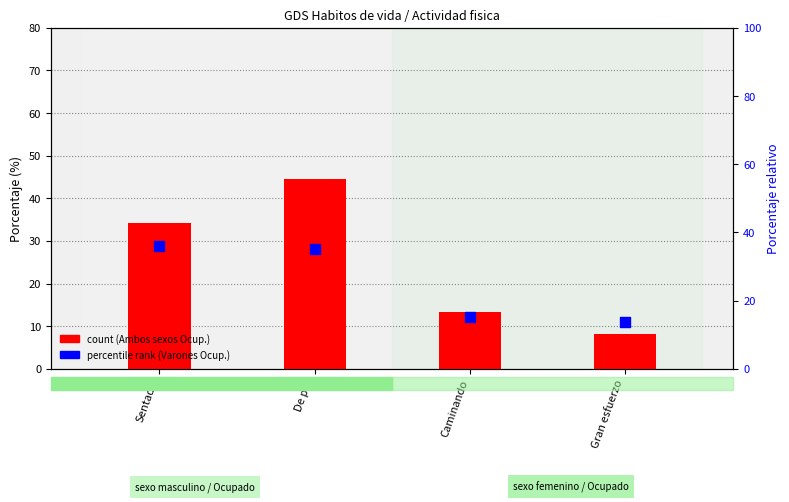

Which series contains the highest Y value?

Mujeres - Ocupado